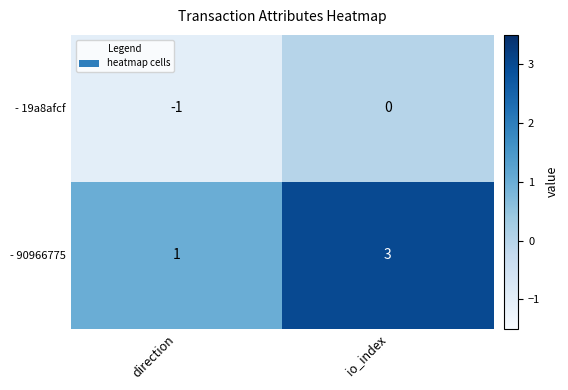

At which label is - 19a8afcf closest to 0?

io_index